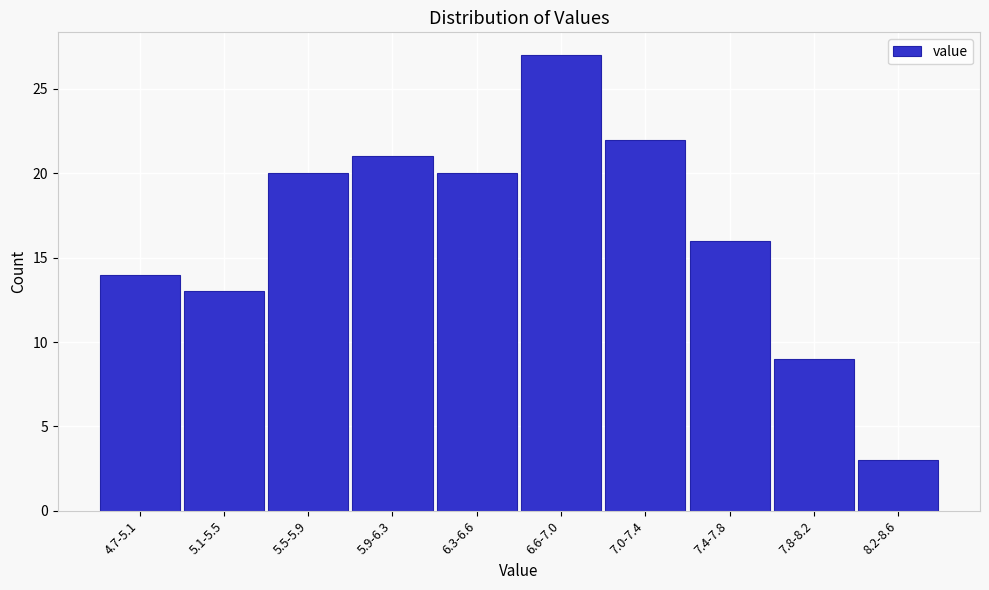

Reading right to left, list all the values displayed in this chart.

3	9	16	22	27	20	21	20	13	14